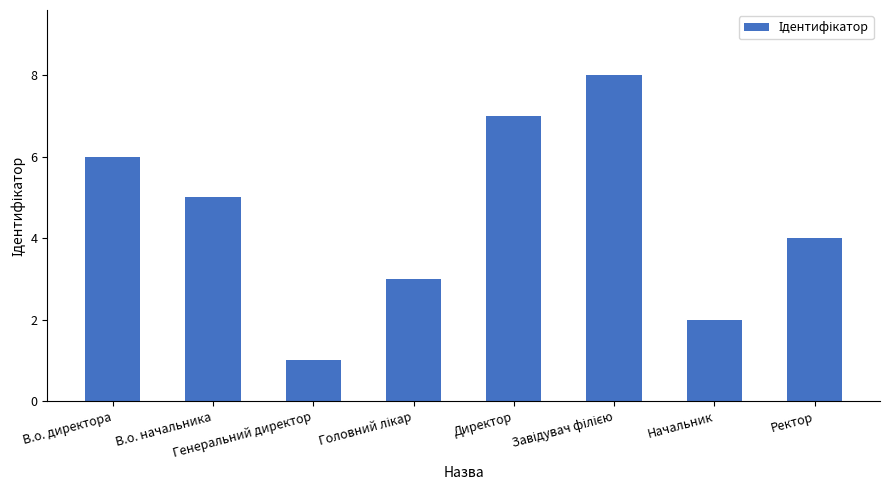

At which label does the data first exceed 5?

В.о. директора